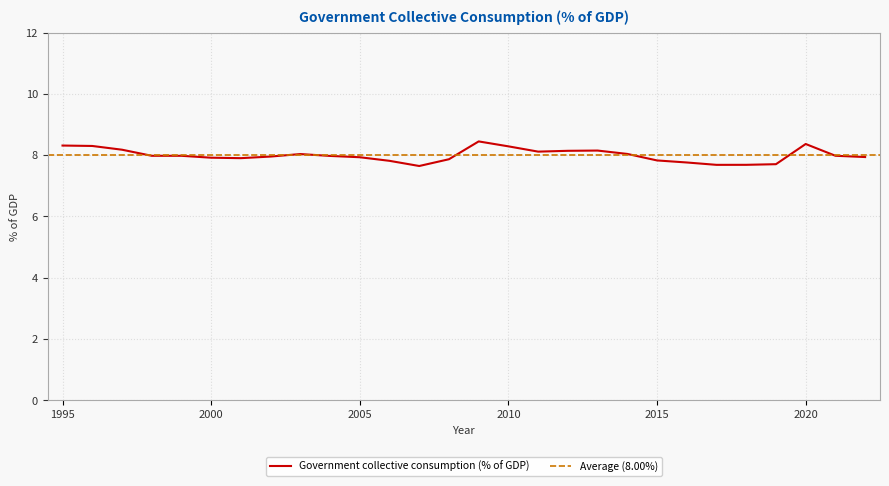

True or false: the data shows 2.4 at 2014.

False